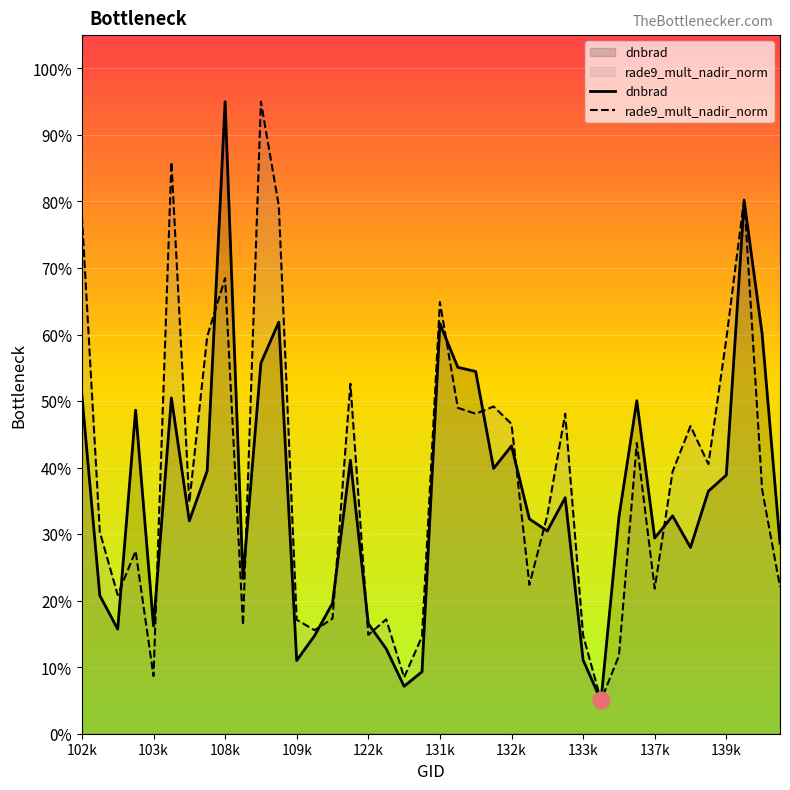

What is the spread (max minus min) of values at 132k?

3.3